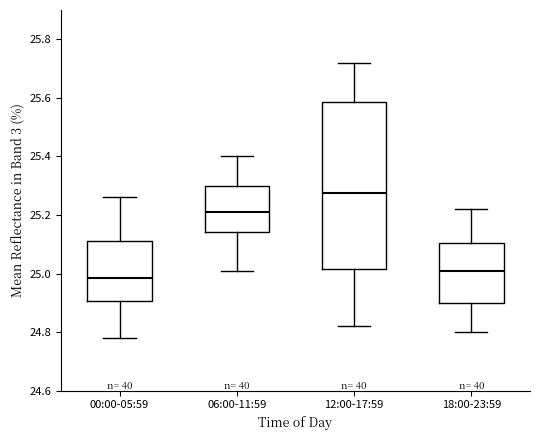

Reading left to right, read every box against the y-axis: the position of its median line, the range the box covers, and the ends of its whiskers. The values are not printed on the chart, so give them approximately, as read against the axis.

00:00-05:59: median 24.98, box 24.90 to 25.12, whiskers 24.78 to 25.26
06:00-11:59: median 25.22, box 25.14 to 25.30, whiskers 25.02 to 25.40
12:00-17:59: median 25.28, box 25.02 to 25.58, whiskers 24.82 to 25.72
18:00-23:59: median 25.02, box 24.90 to 25.10, whiskers 24.80 to 25.22